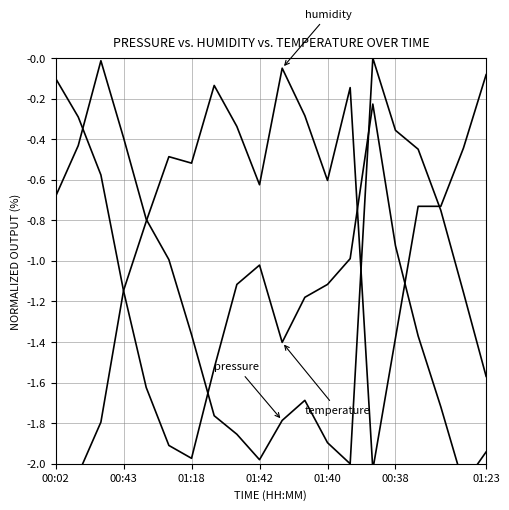

Which category has the lowest value in the temperature (°C) series?

18